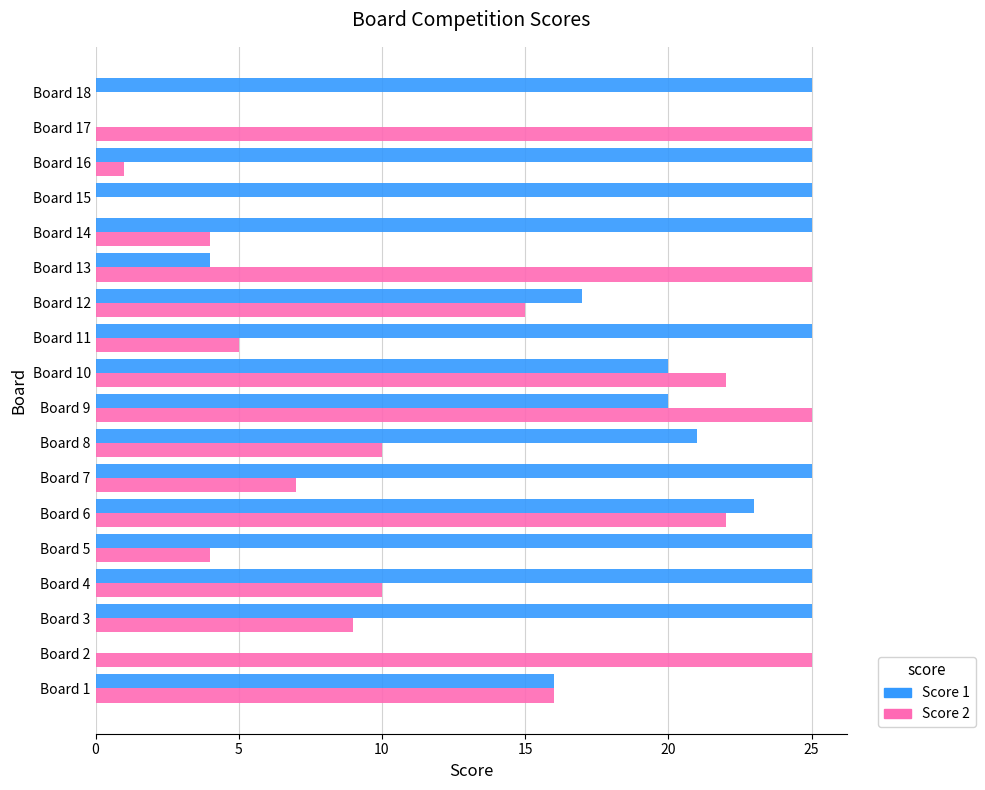

What is the highest value of the Score 2 series?

25